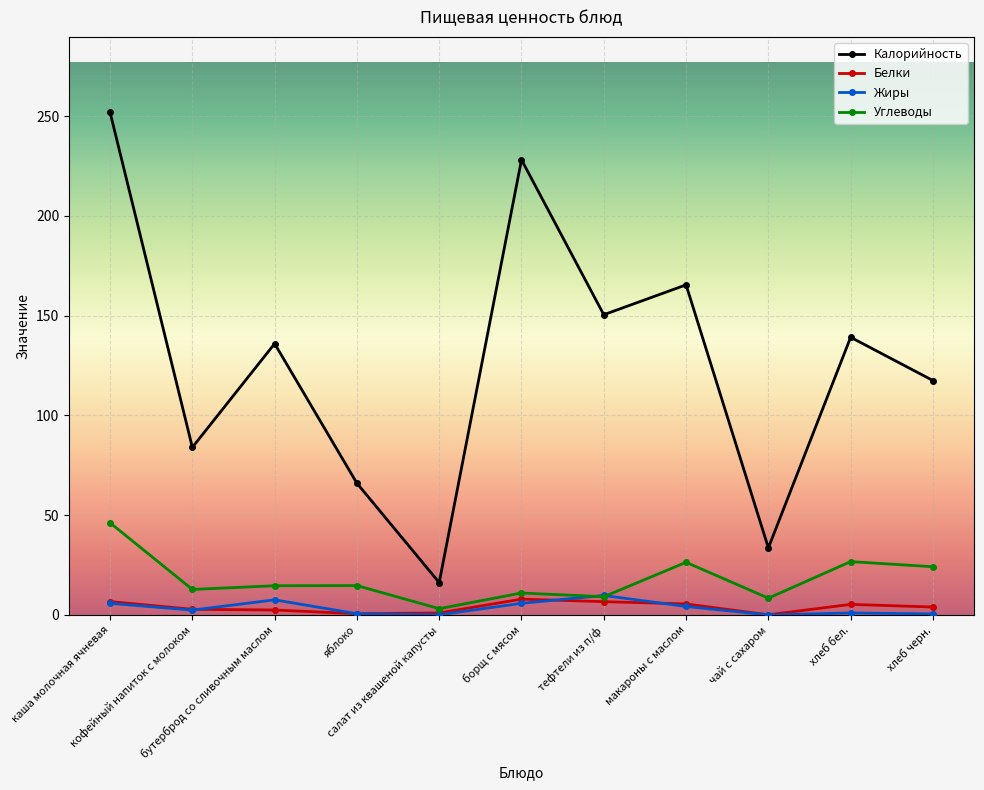

In Калорийность, how many points are lower than both neighbors (excluding endpoints)?

4